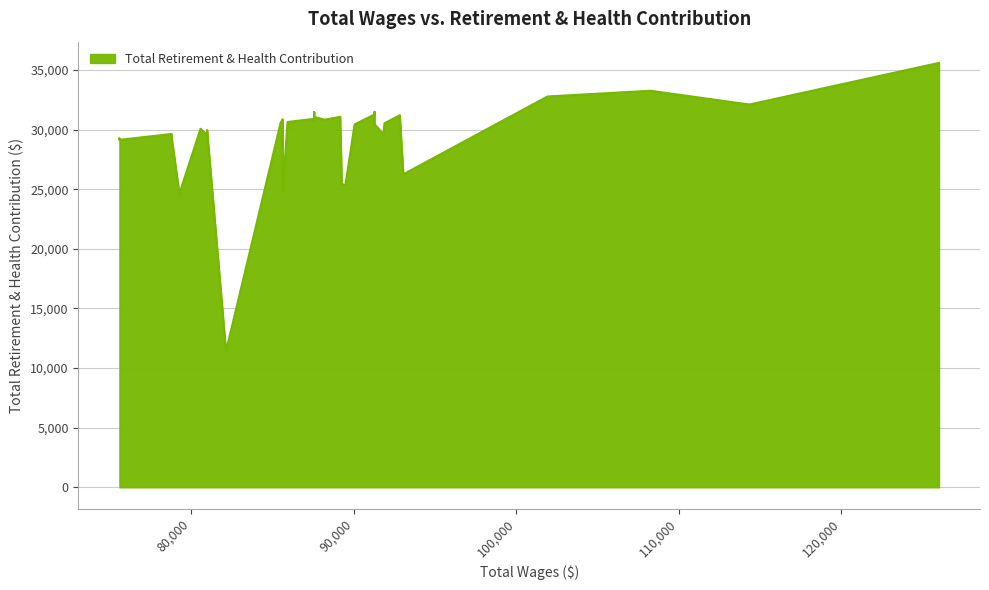

Read the value at 85628.

30874